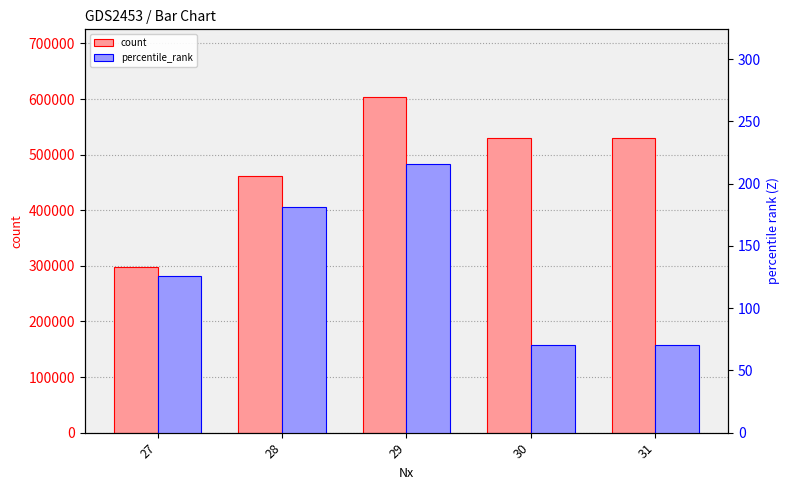

Count the number of data series in this chart.

2